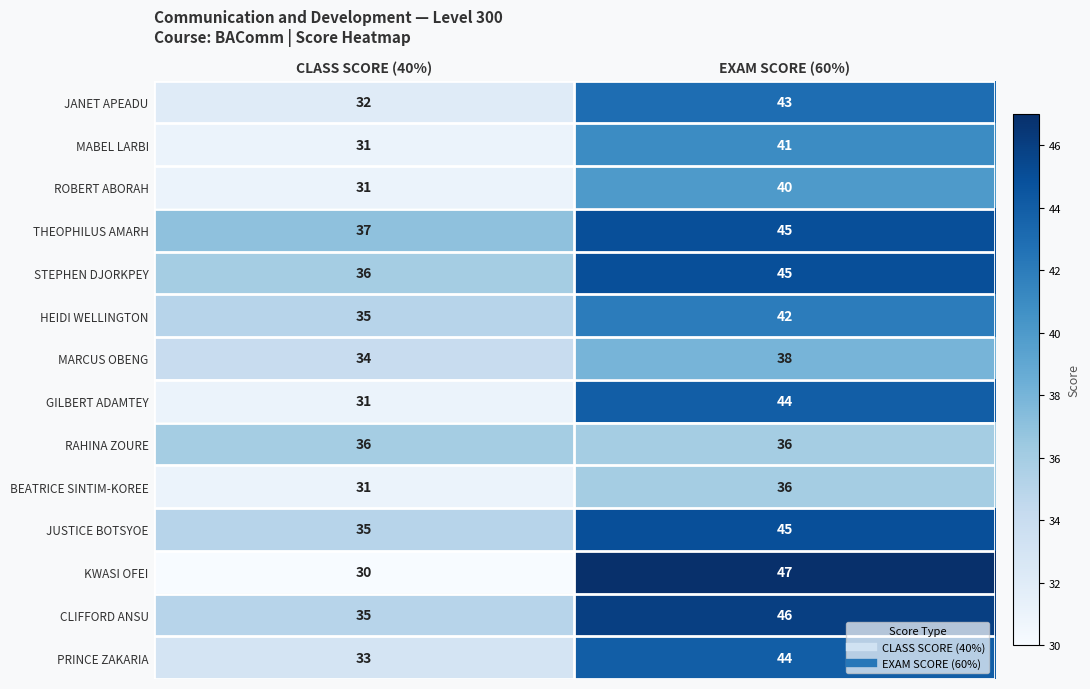

Reading left to right, transcribe all the data shown in this chart.

JANET APEADU: 32	43
MABEL LARBI: 31	41
ROBERT ABORAH: 31	40
THEOPHILUS AMARH: 37	45
STEPHEN DJORKPEY: 36	45
HEIDI WELLINGTON: 35	42
MARCUS OBENG: 34	38
GILBERT ADAMTEY: 31	44
RAHINA ZOURE: 36	36
BEATRICE SINTIM-KOREE: 31	36
JUSTICE BOTSYOE: 35	45
KWASI OFEI: 30	47
CLIFFORD ANSU: 35	46
PRINCE ZAKARIA: 33	44